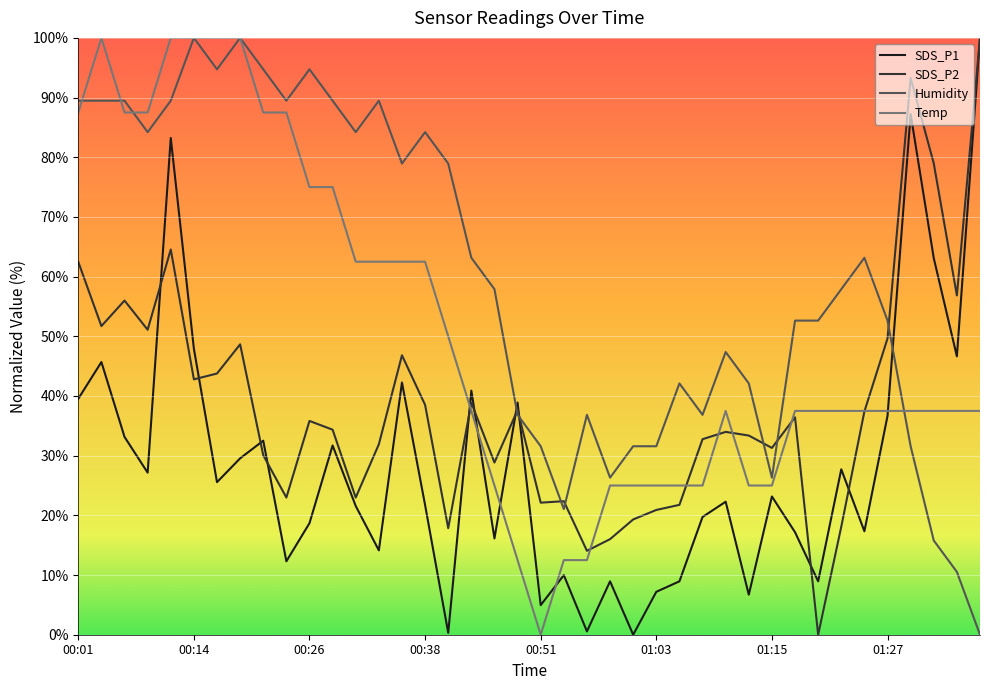

What is the greatest value displayed?

100.0